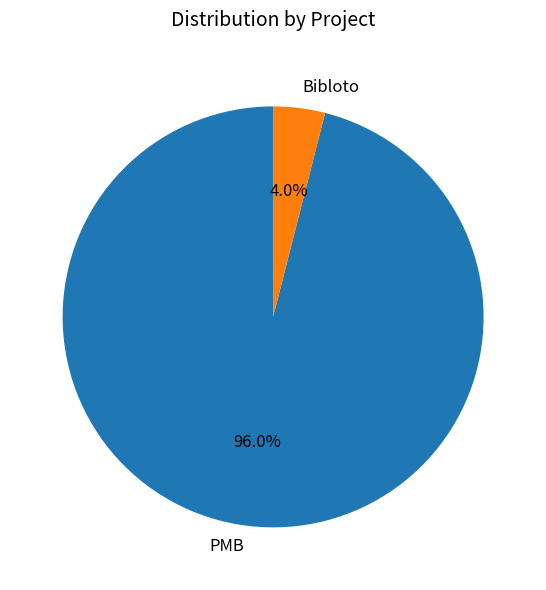

What is the largest slice in the pie chart?

PMB